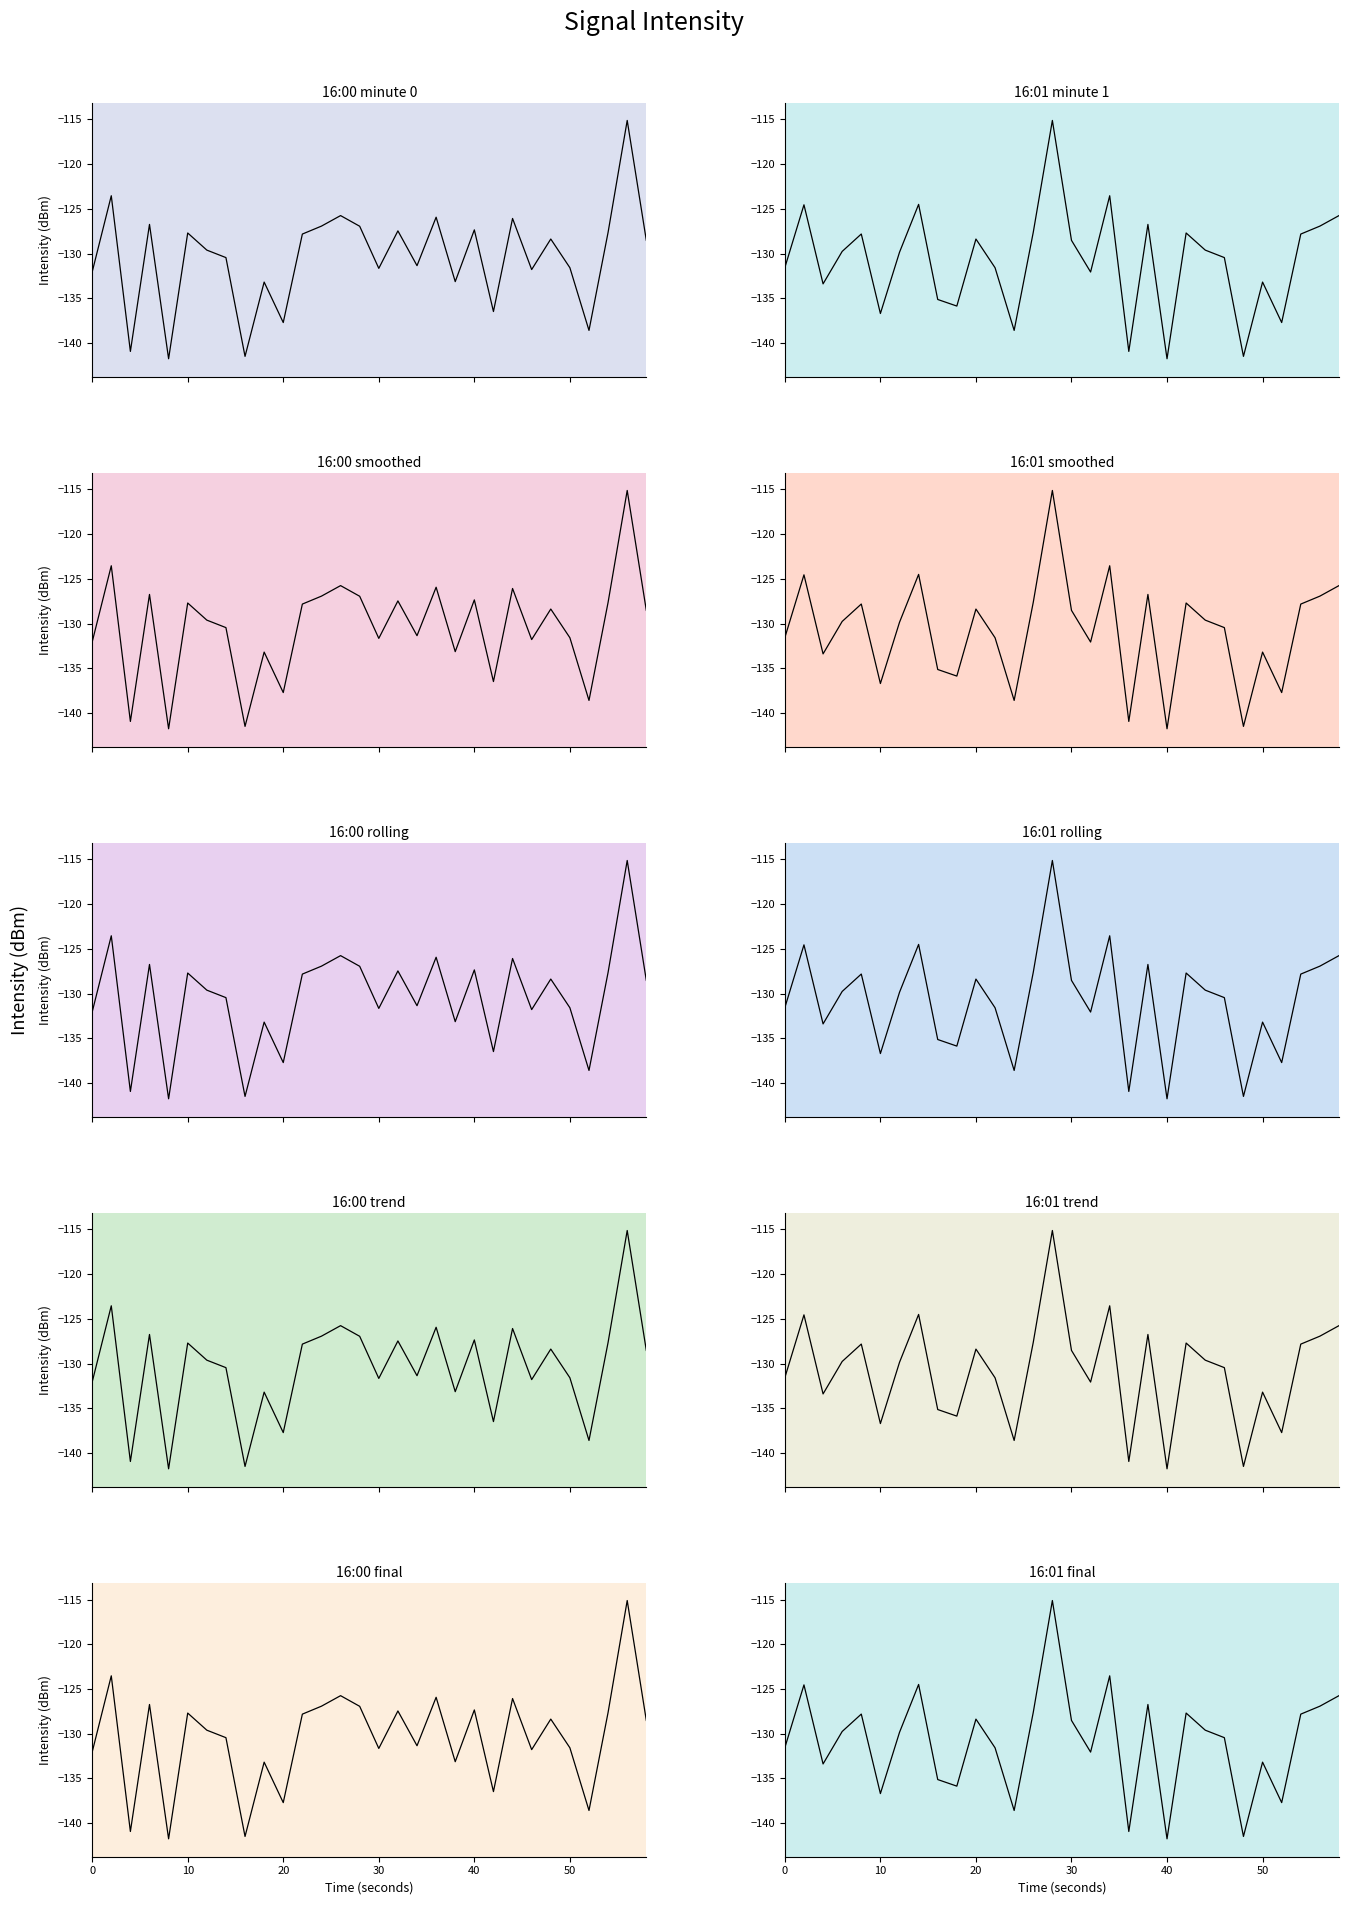

How many interior local valleys does the 16:01 series have?

9